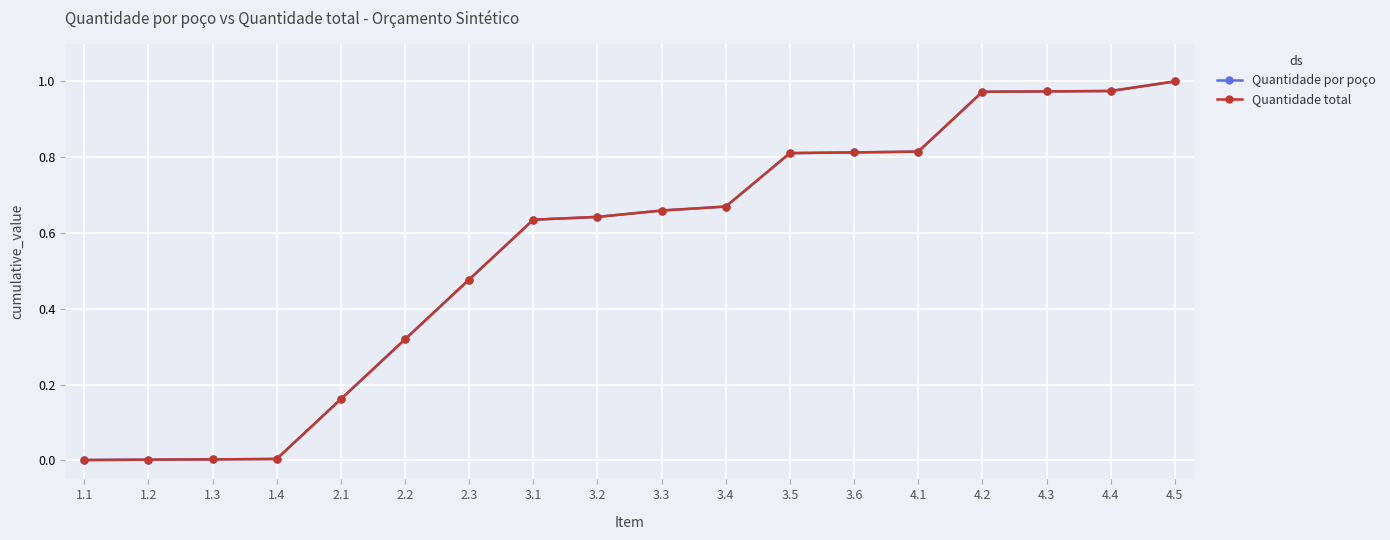

True or false: Quantidade por poço and Quantidade total intersect in this chart.

False